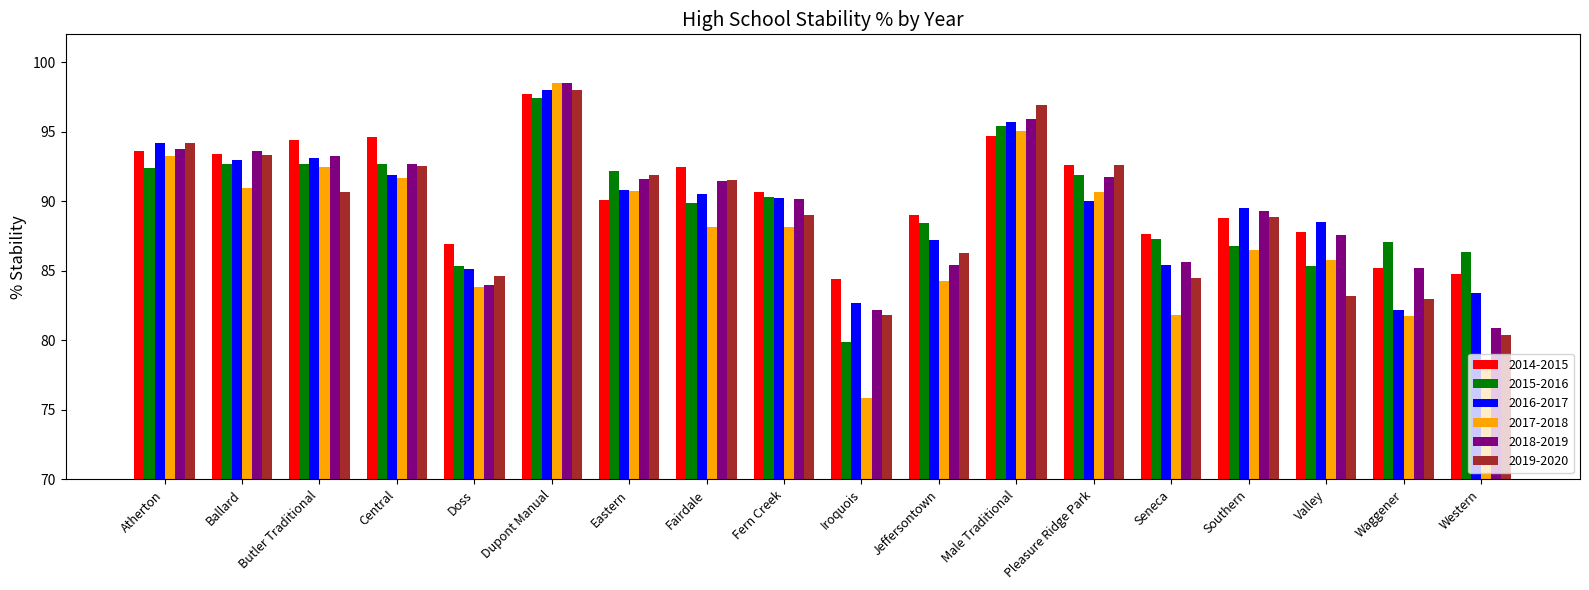

What is the lowest value of the 2016-2017 series?

82.2